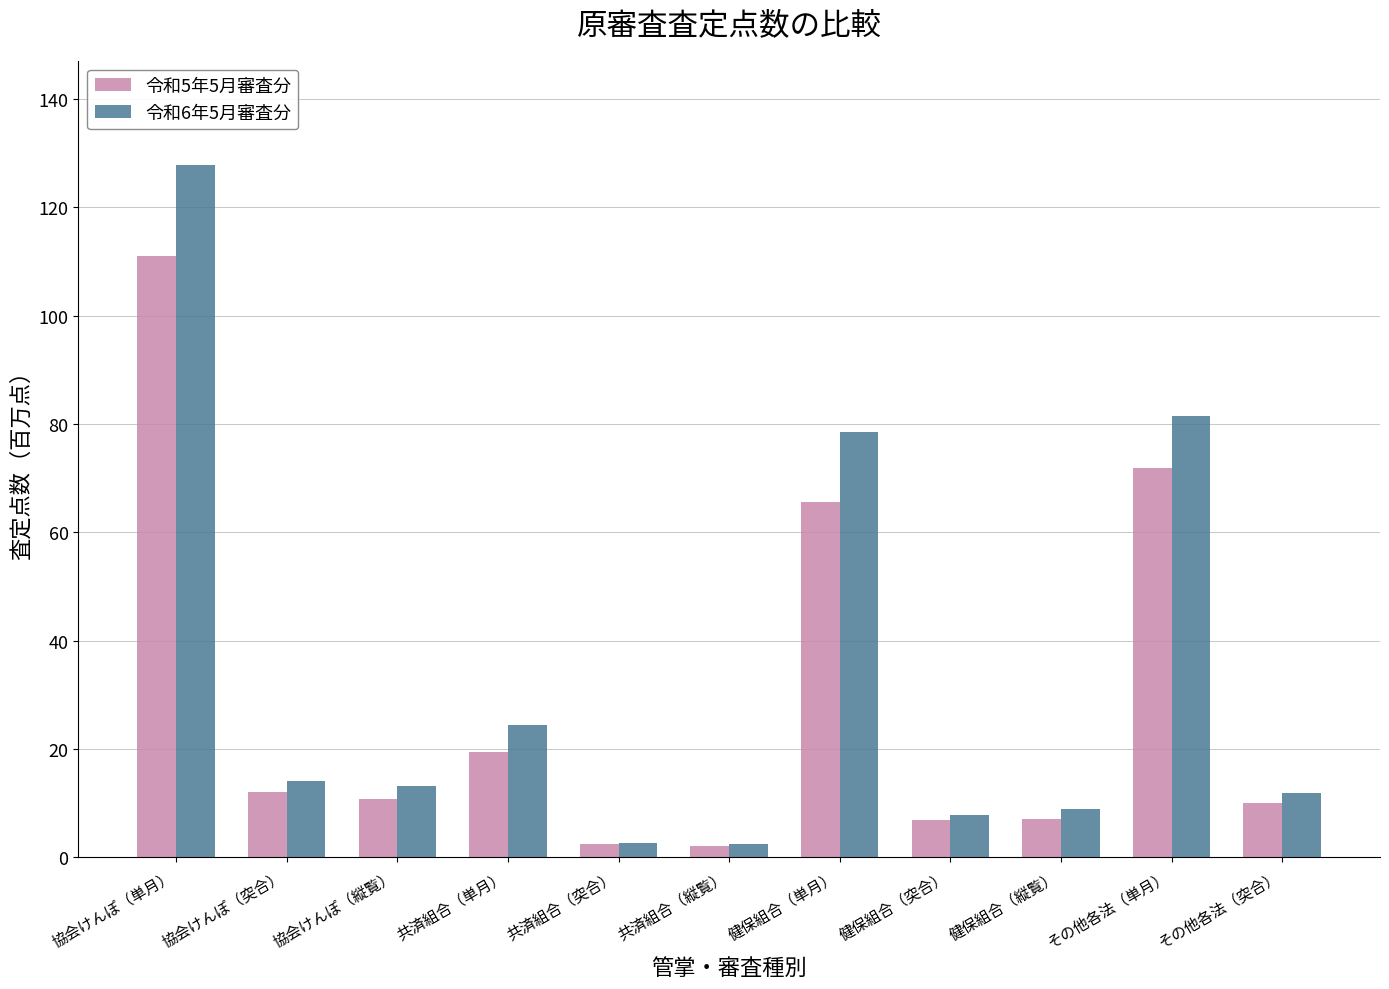

Where is 令和6年5月審査分 nearest to the value 65?

健保組合（単月）